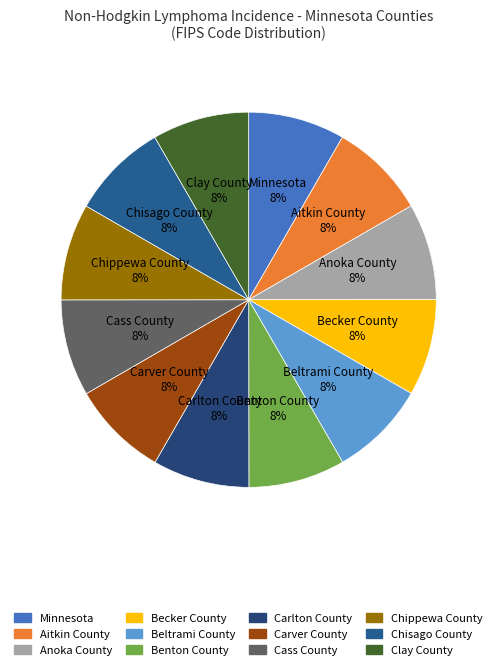

To the nearest percent, what is the combined percentage of Aitkin County and Anoka County?

17%